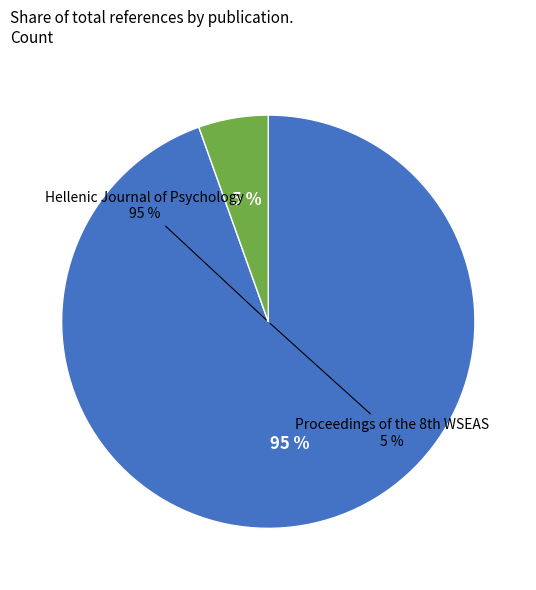

To the nearest percent, what is the average slice percentage?

50%